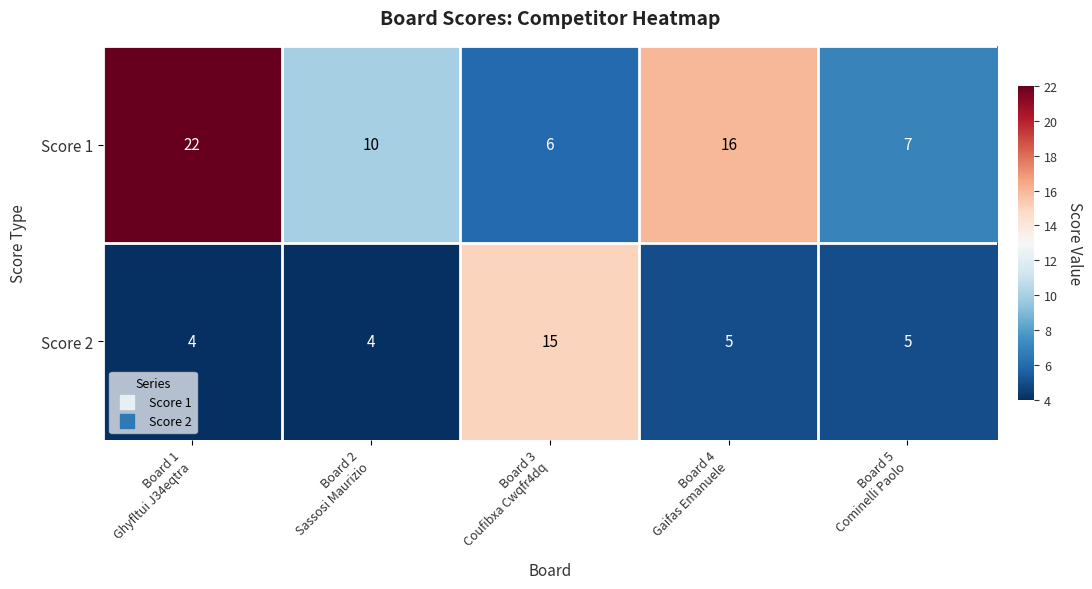

Rank the series by their maximum value, from lowest to highest.

Score 2, Score 1